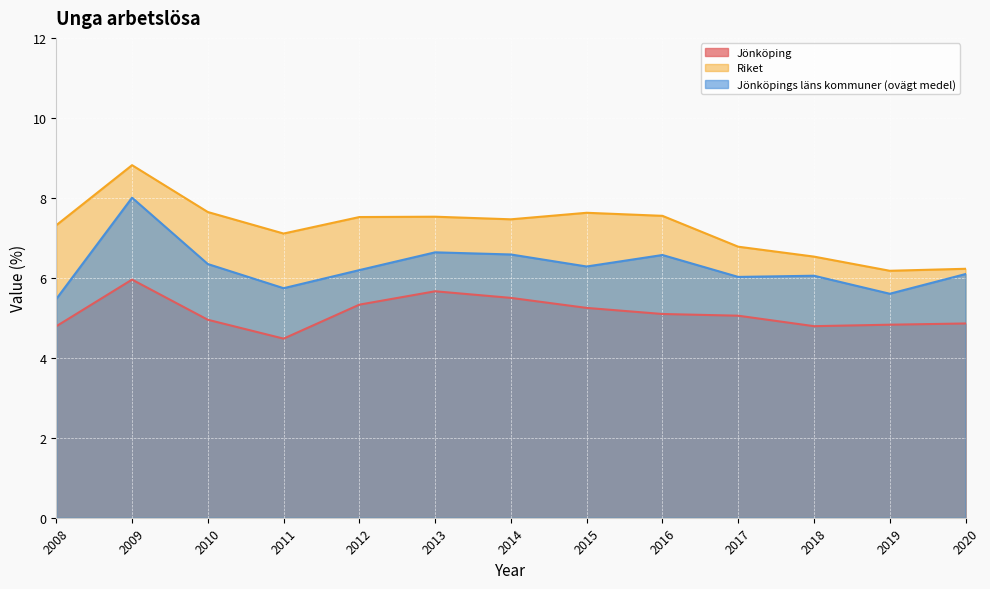

At which category does Riket reach its first local valley?

2011